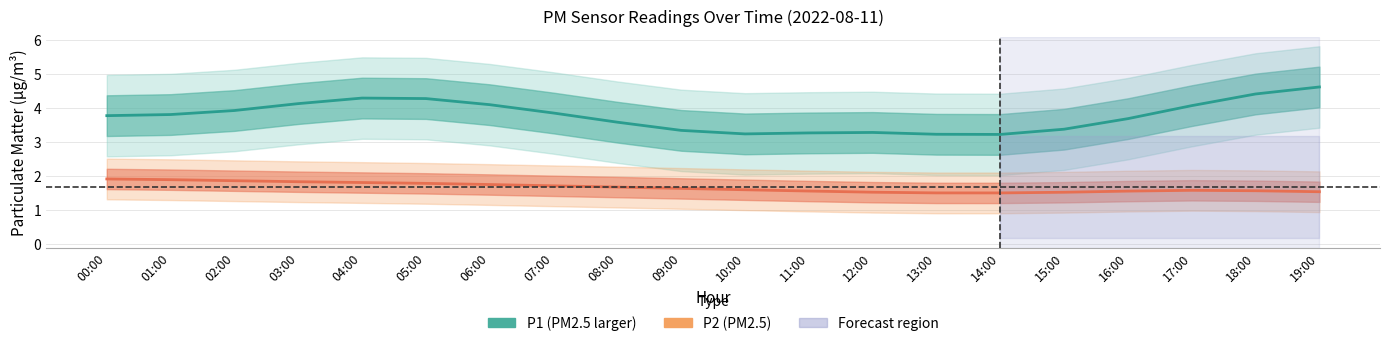

Reading left to right, transcribe all the data shown in this chart.

P1: 3.8	3.8	3.9	4.1	4.3	4.3	4.1	3.9	3.6	3.3	3.2	3.3	3.3	3.2	3.2	3.4	3.7	4.1	4.4	4.6
P2: 1.9	1.9	1.9	1.8	1.8	1.8	1.7	1.7	1.7	1.6	1.6	1.6	1.5	1.5	1.5	1.5	1.6	1.6	1.6	1.5